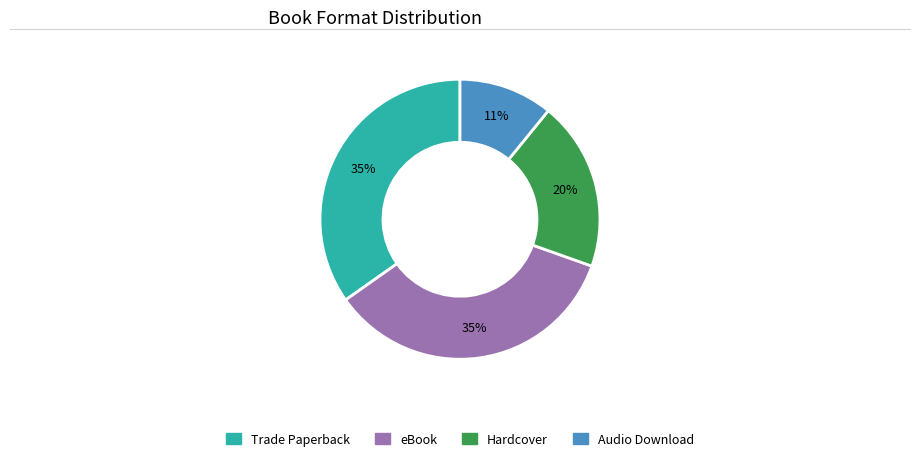

What is the smallest slice in the pie chart?

Audio Download